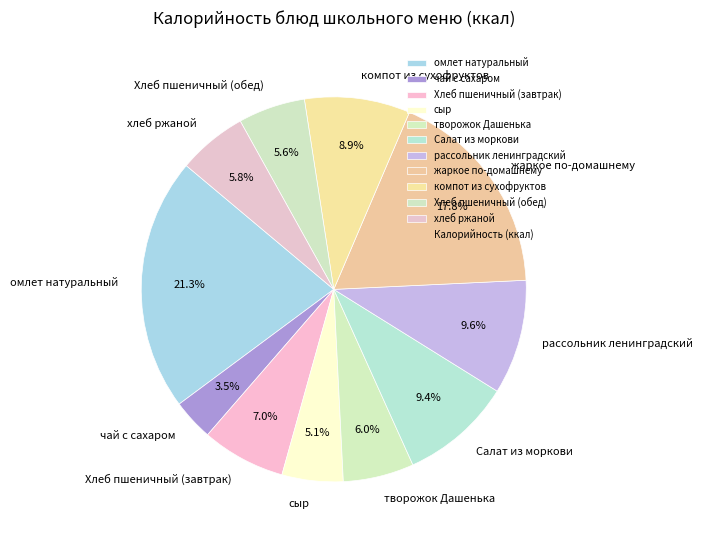

Count the number of slices in the pie.

11